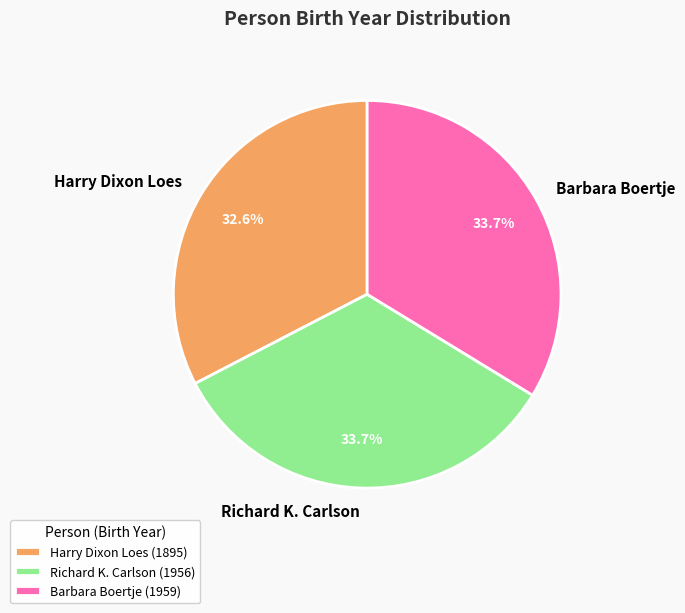

Between Richard K. Carlson and Harry Dixon Loes, which is larger?

Richard K. Carlson